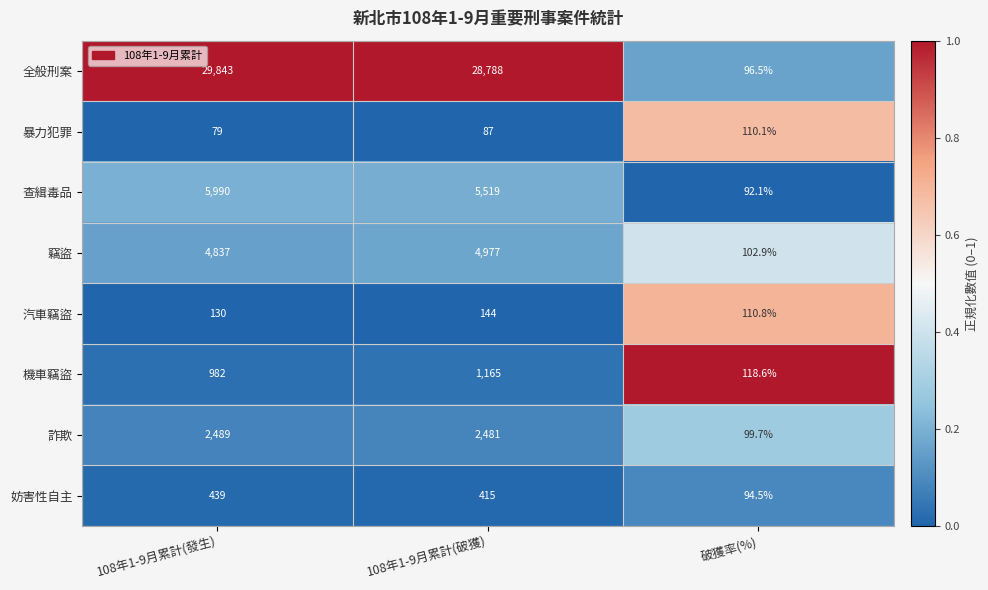

Which category has the highest value across all series?

108年1-9月累計(發生)